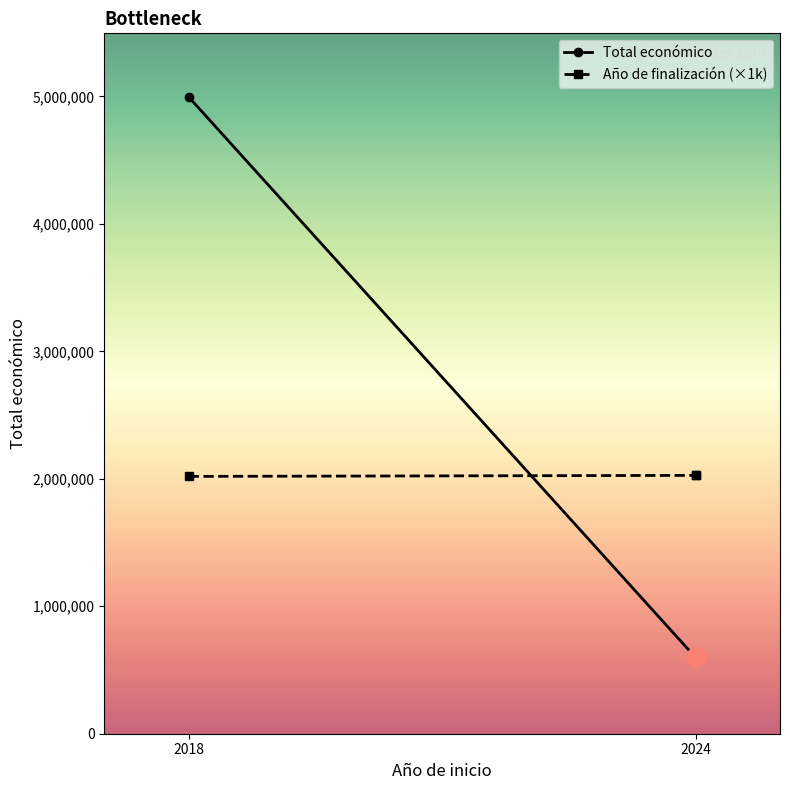

Is it true that Año de finalización (×1k) equals 2019000 at 2018?

True